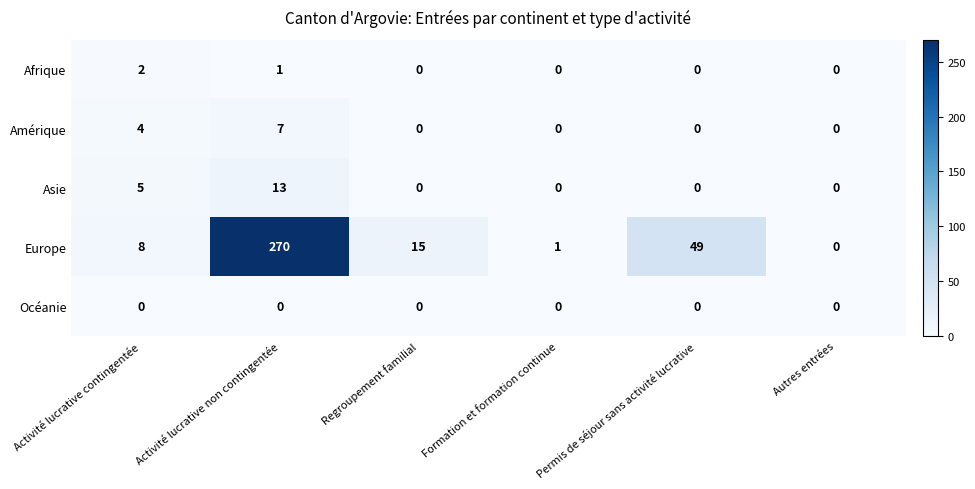

Where is Europe nearest to the value 135?

Permis de séjour sans activité lucrative